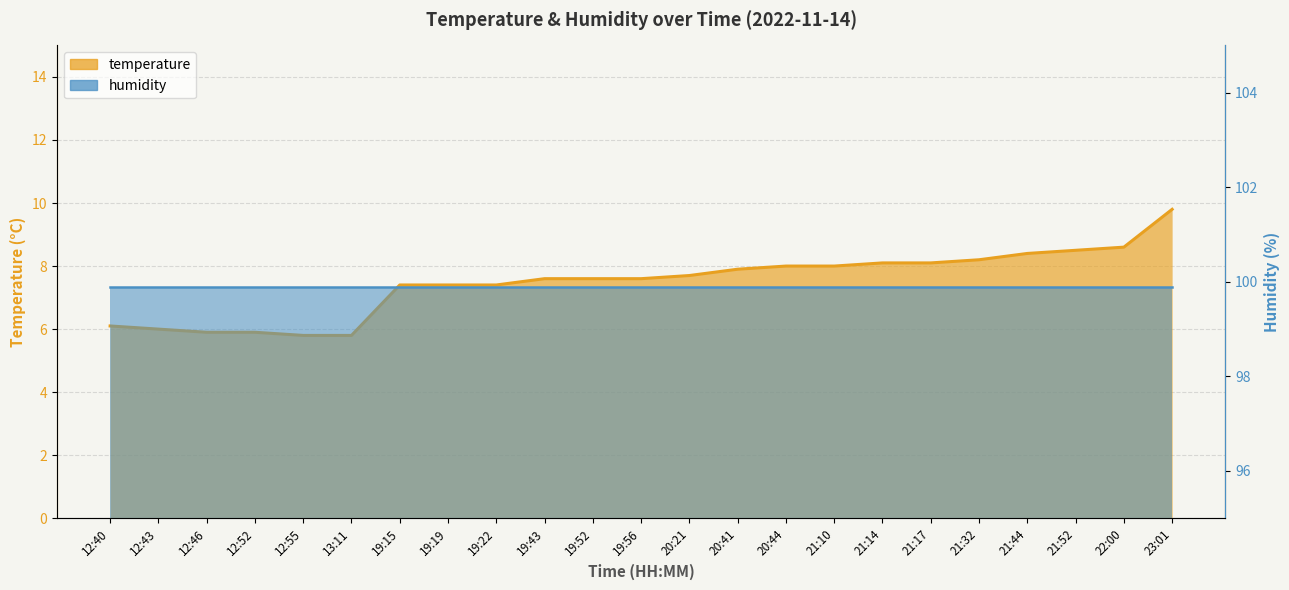

Which label corresponds to the smallest value in the chart?

12:55